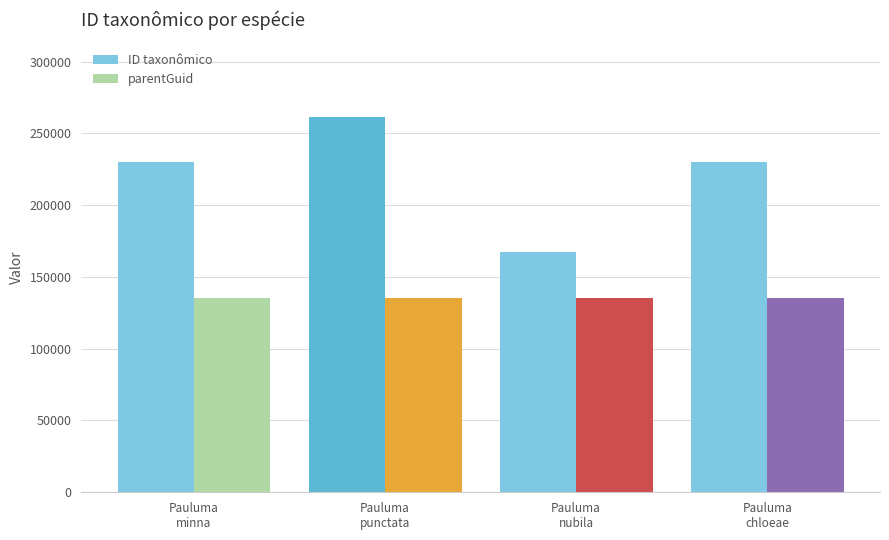

The value of ID taxonômico at Pauluma
nubila is 219616. True or false?

False